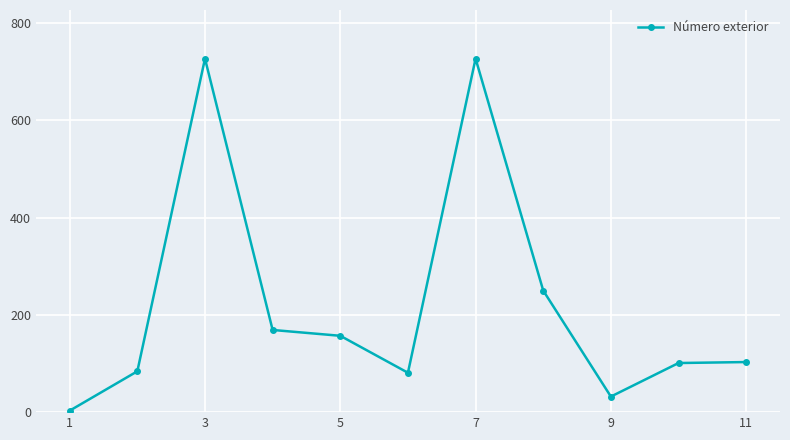

What is the average value?

221